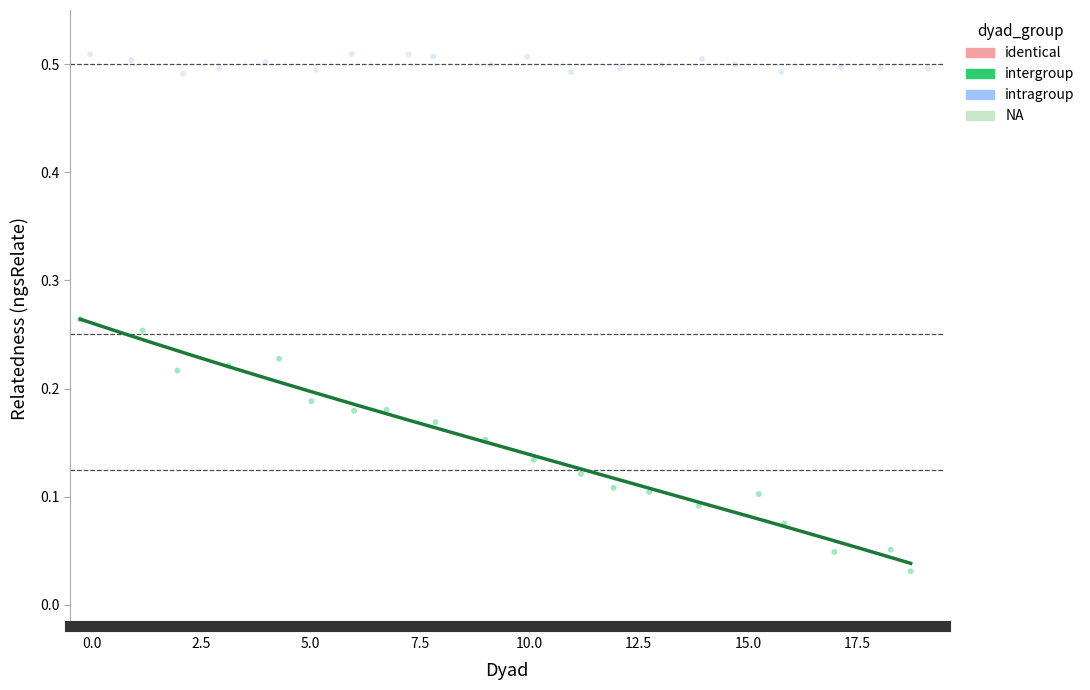

Which series reaches the maximum Y coordinate?

intragroup